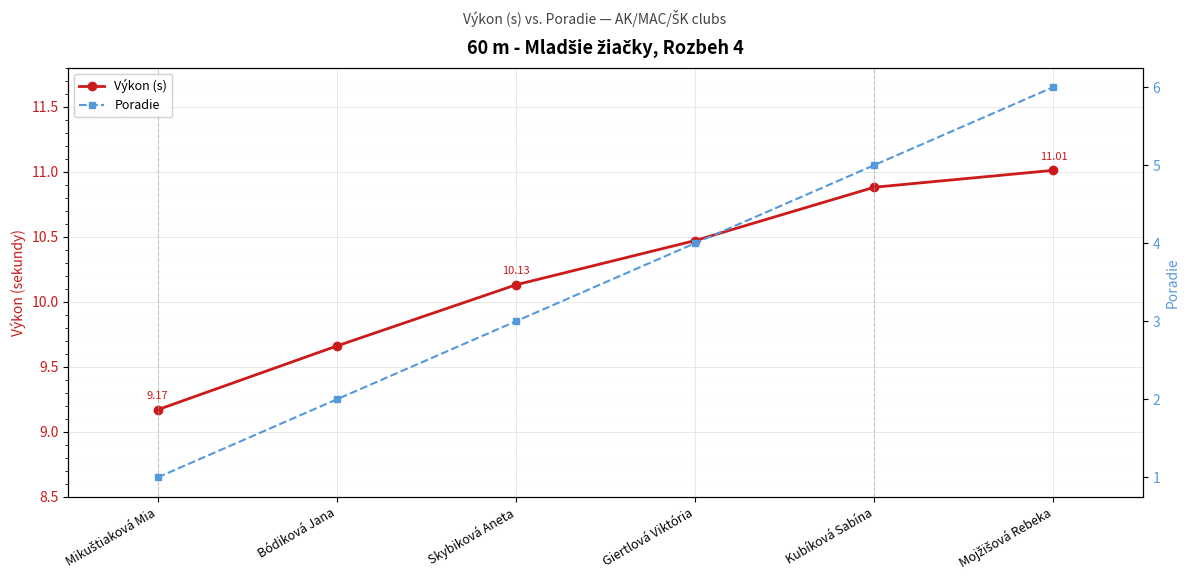

Reading left to right, what are all the values shown in this chart?

Výkon (s): Mikuštiaková Mia=9.2	Bódiková Jana=9.7	Skybiková Aneta=10.1	Giertlová Viktória=10.5	Kubíková Sabína=10.9	Mojžišová Rebeka=11.0
Poradie: Mikuštiaková Mia=1.0	Bódiková Jana=2.0	Skybiková Aneta=3.0	Giertlová Viktória=4.0	Kubíková Sabína=5.0	Mojžišová Rebeka=6.0